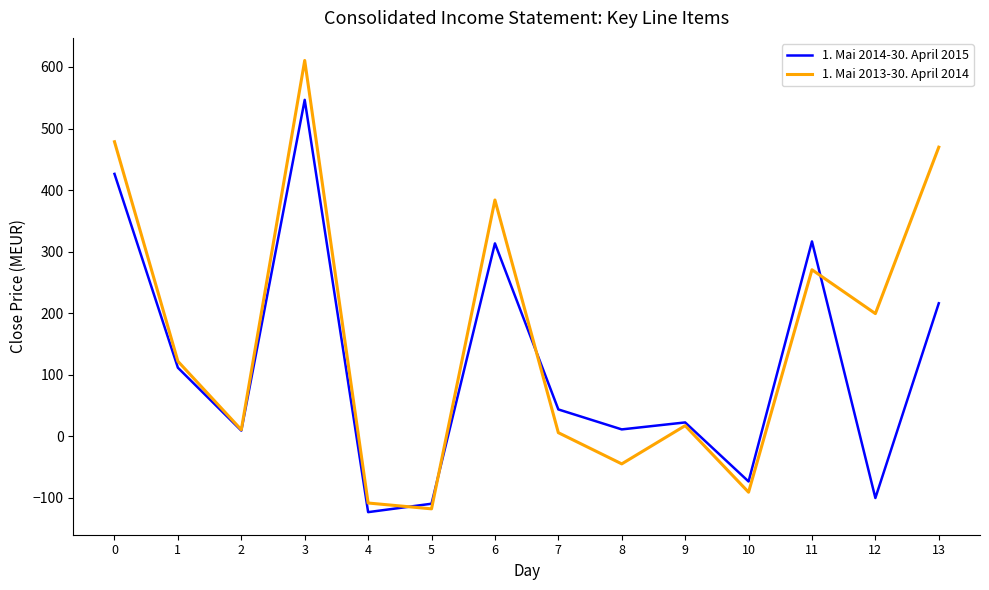

What is the total value across all series at 4?

-232.1